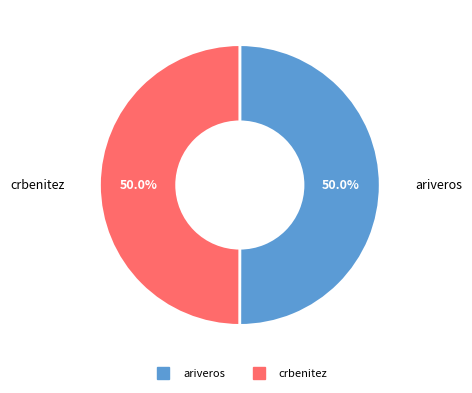

What is the total percentage of crbenitez and ariveros?

100.0%